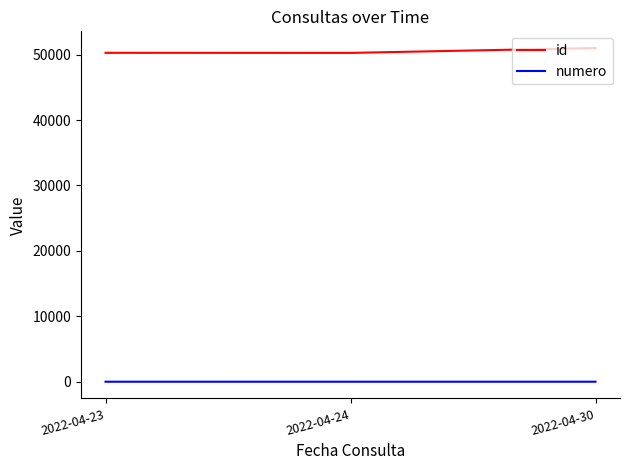

At how many categories does at least one series exceed 30604?

3